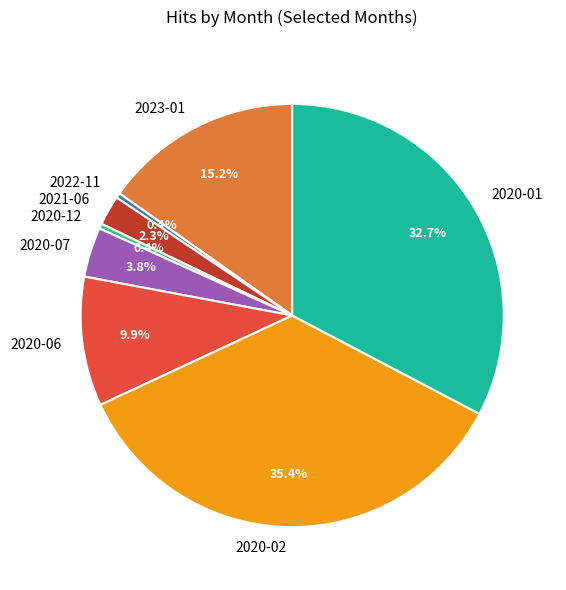

Which slice is the largest?

2020-02